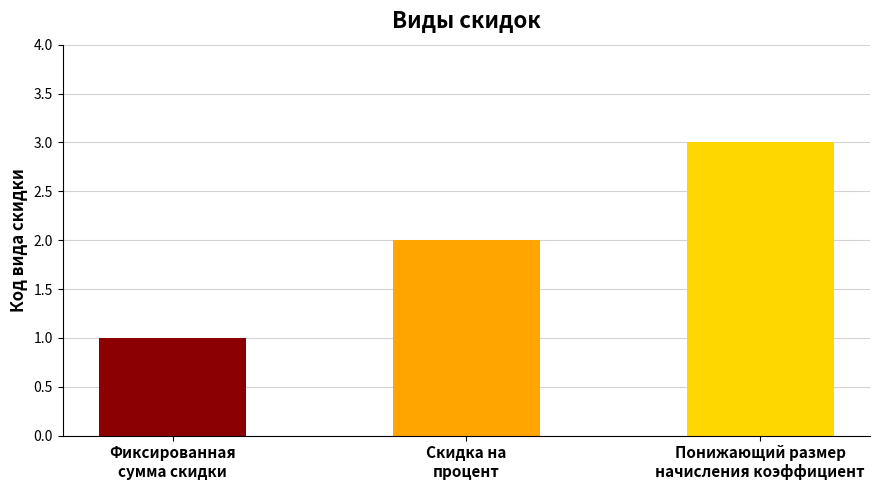

What is the label of the 2nd bar from the left?

Скидка на
процент